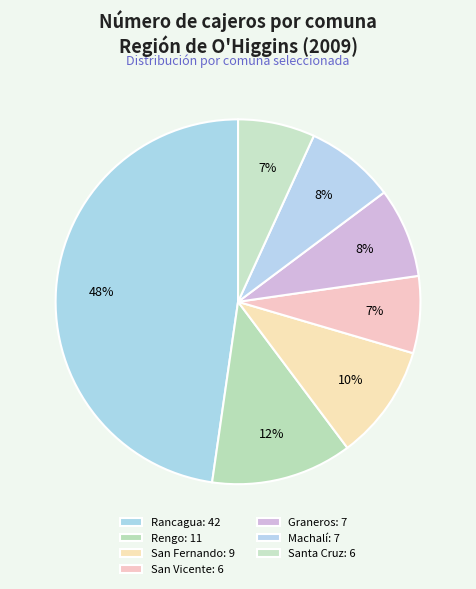

Which category has the smallest portion of the pie?

San Vicente